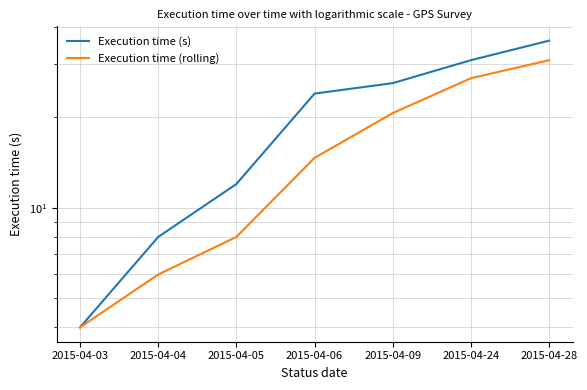

At which label does Execution time (rolling) reach its peak?

2015-04-28